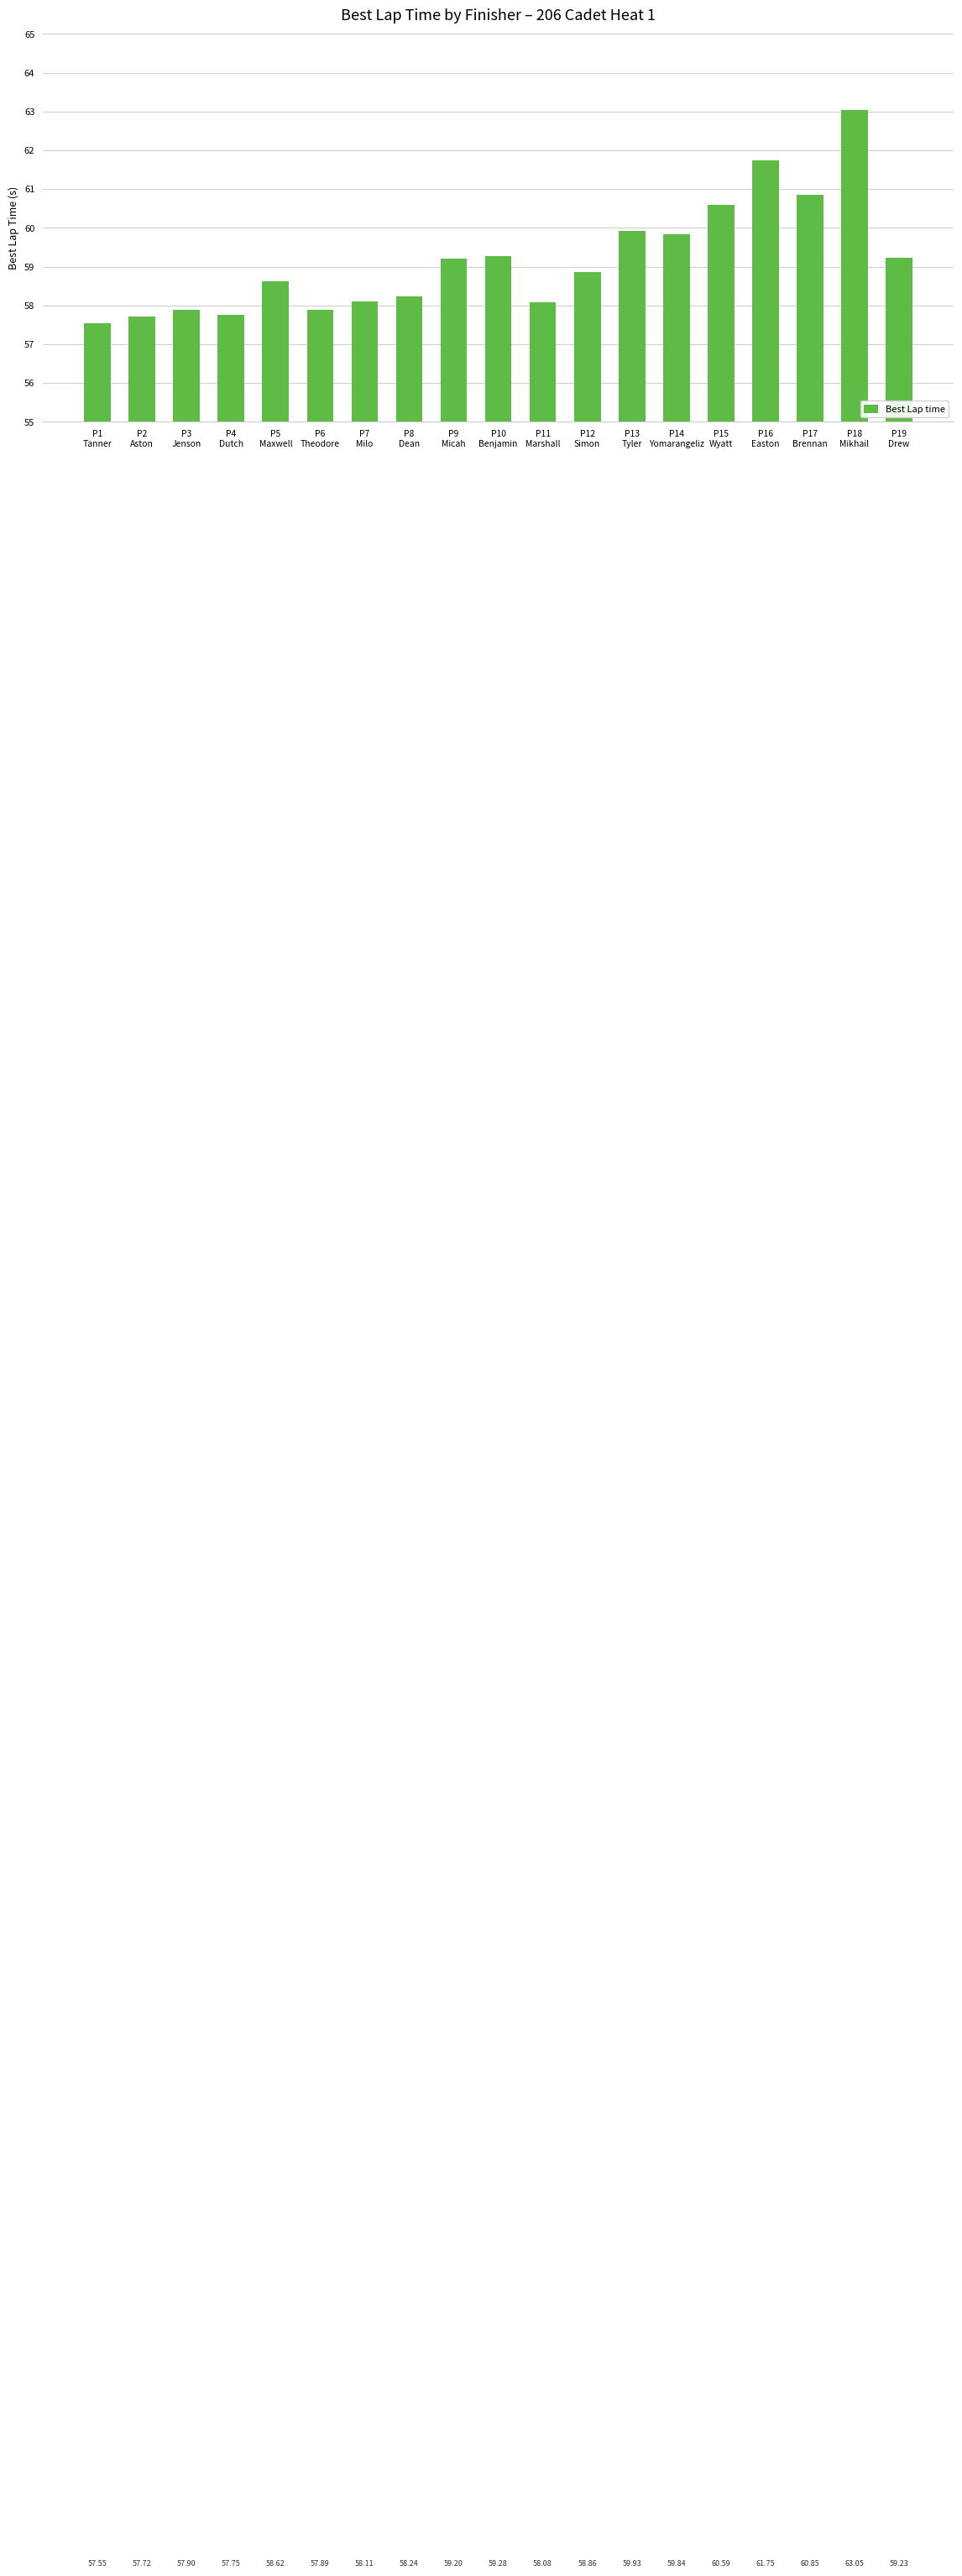

What is the sum of all values?

1124.4